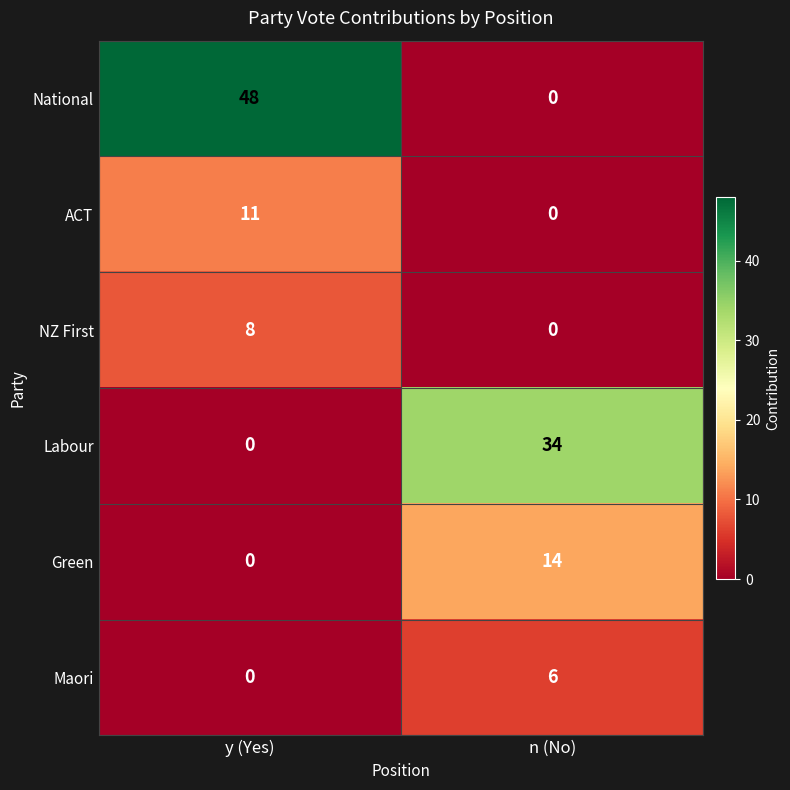

Is it true that NZ First equals 8 at y (Yes)?

True